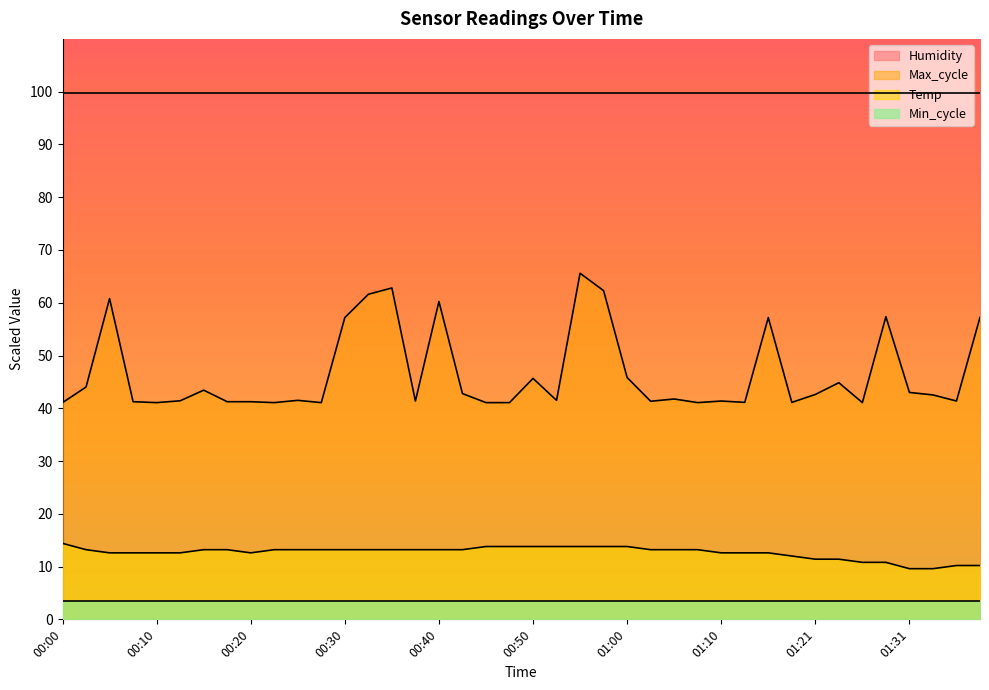

How many lines are shown in the chart?

4